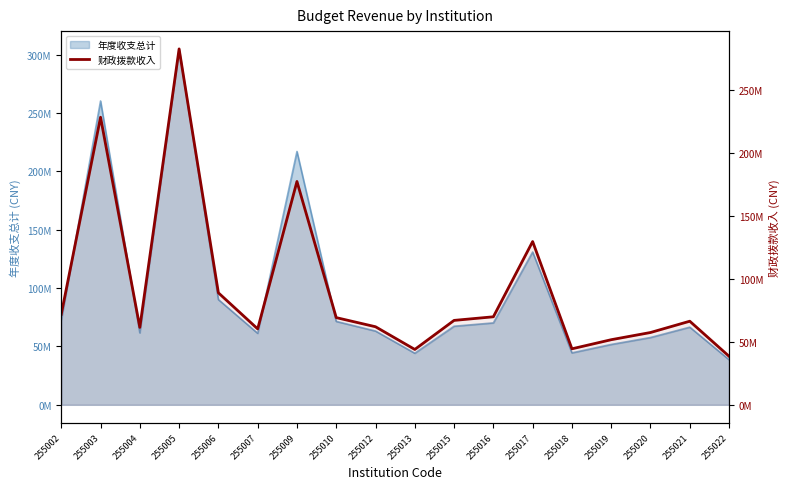

Reading left to right, what are all the values shown in this chart?

71866559.7	228291054.8	61468784.3	282530541.6	88908343.0	60274937.0	177298743.9	69225746.5	61972161.3	43961415.0	67020293.2	69878949.2	129615560.2	44458167.3	51690487.1	57403594.9	66367132.5	38540243.0